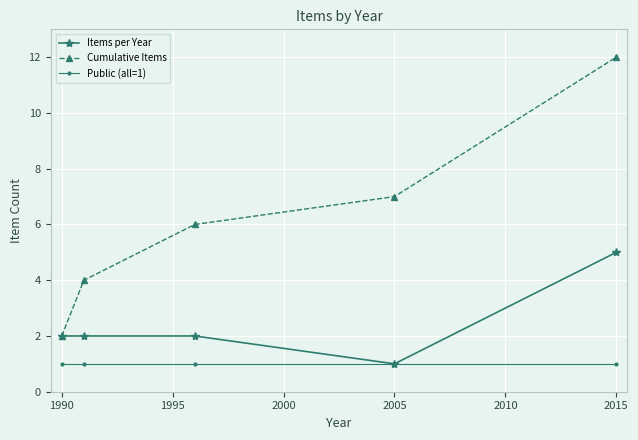

True or false: Cumulative Items has more than 0 points higher than both neighbors.

False